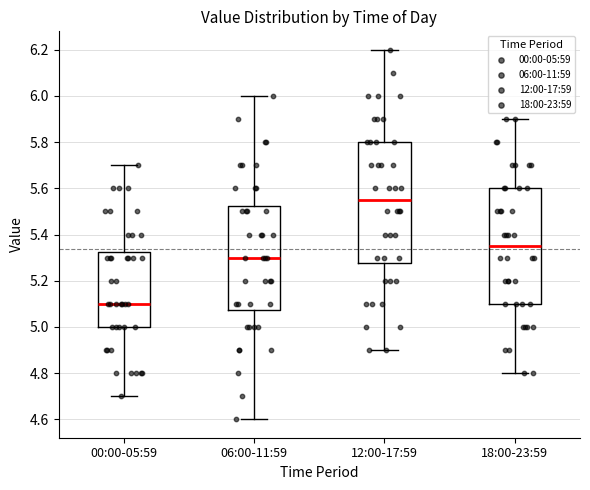

Where is the upper edge of the box for 18:00-23:59 on the y-axis? The values are not printed on the chart, so give them approximately, as read against the axis.

5.60